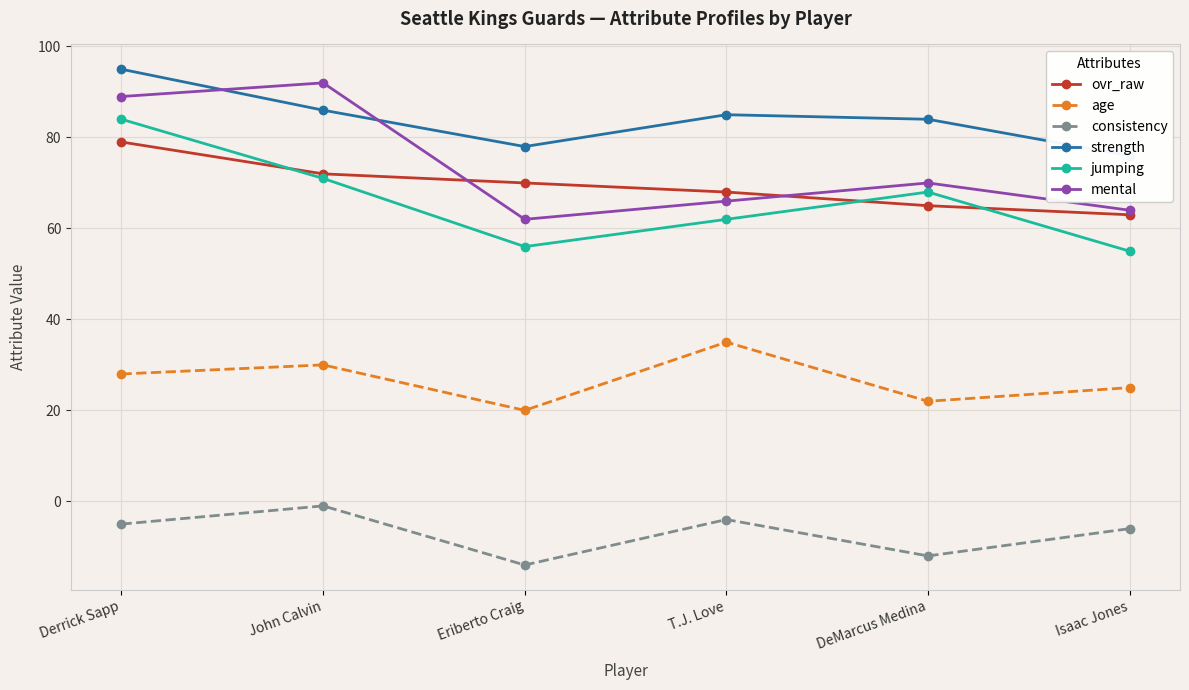

What is the label of the 1st point from the left?

Derrick Sapp